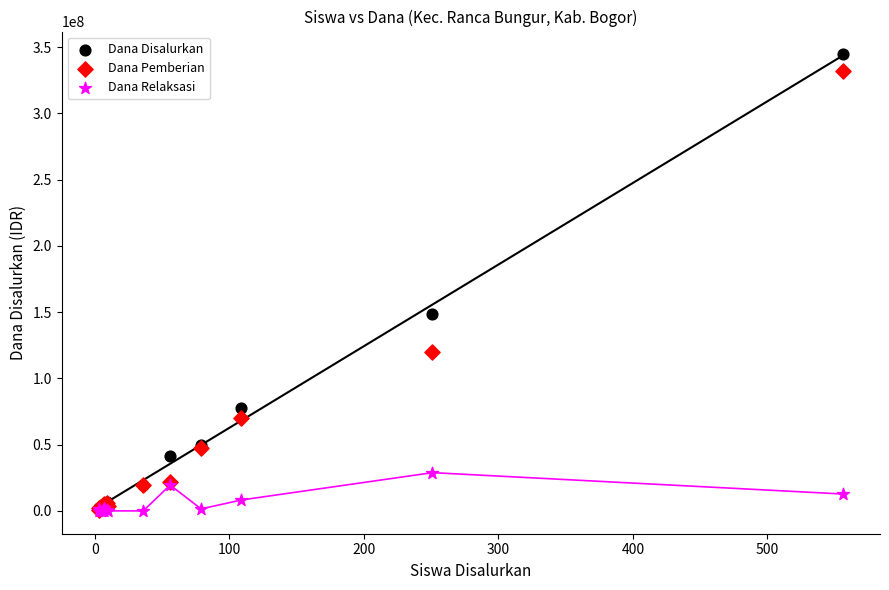

Which series has the widest spread of Y values?

Dana Disalurkan